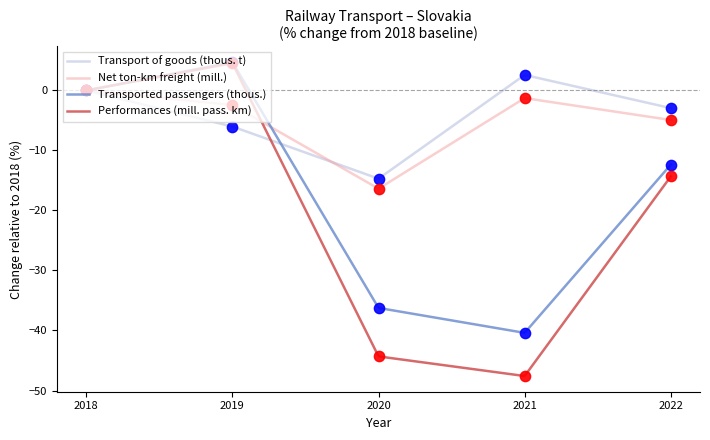

Which series reaches the maximum Y coordinate?

Transported passengers (thous.)